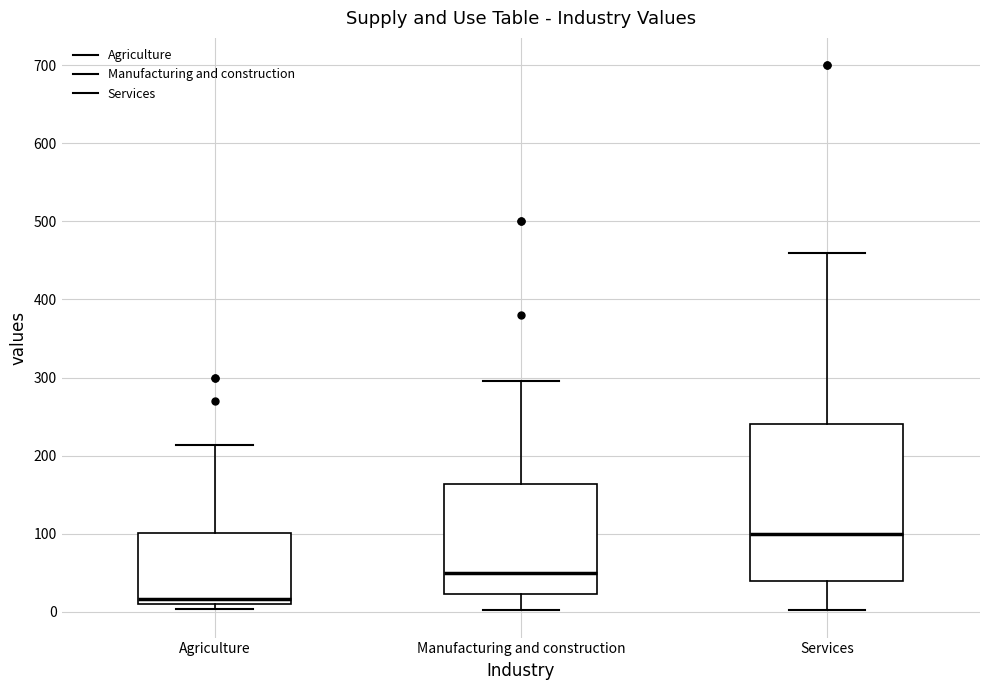

Comparing the boxes themselves (not the whiskers), which one is the tallest?

Services